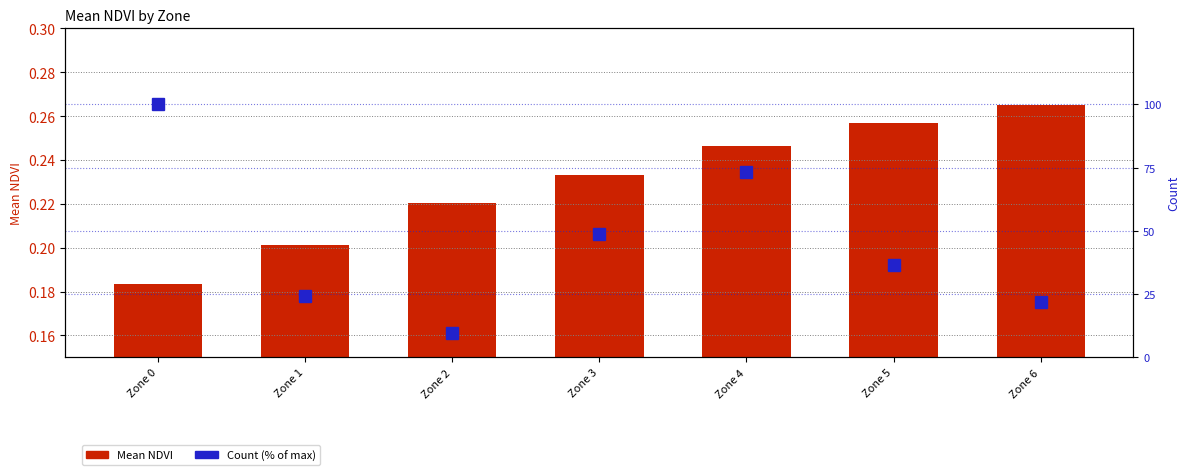

Reading right to left, extract all data points from this chart.

Mean NDVI: Zone 6=0.3	Zone 5=0.3	Zone 4=0.2	Zone 3=0.2	Zone 2=0.2	Zone 1=0.2	Zone 0=0.2
Count (% of max): Zone 6=22.0	Zone 5=36.6	Zone 4=73.2	Zone 3=48.8	Zone 2=9.8	Zone 1=24.4	Zone 0=100.0